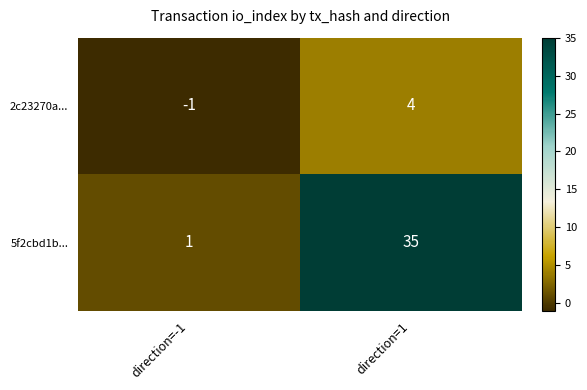

Which category has the highest value in the 5f2cbd1b... series?

direction=1